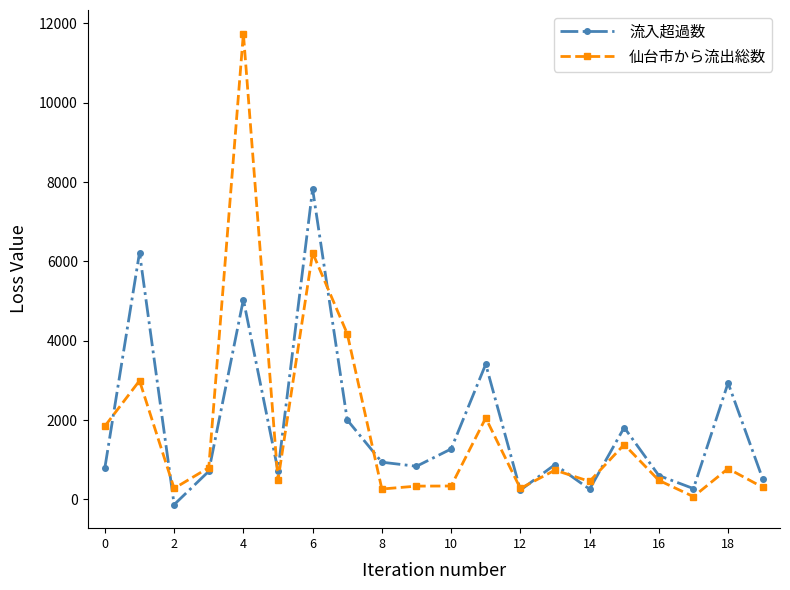

At how many categories does at least one series exceed 2485?

6